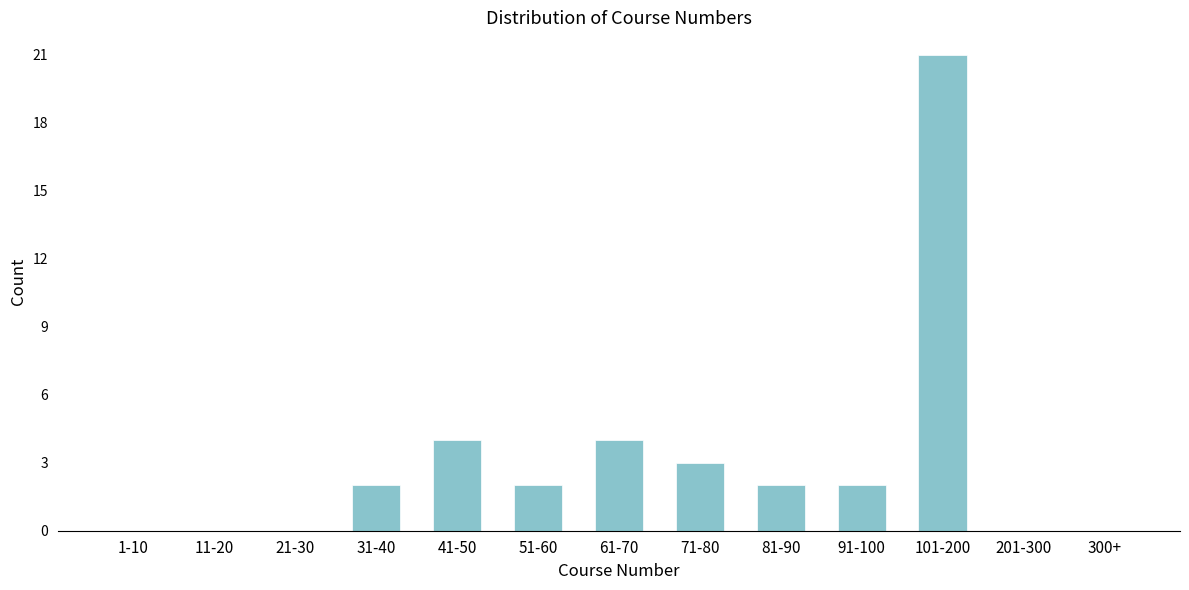

Reading right to left, transcribe all the data shown in this chart.

300+=0	201-300=0	101-200=21	91-100=2	81-90=2	71-80=3	61-70=4	51-60=2	41-50=4	31-40=2	21-30=0	11-20=0	1-10=0